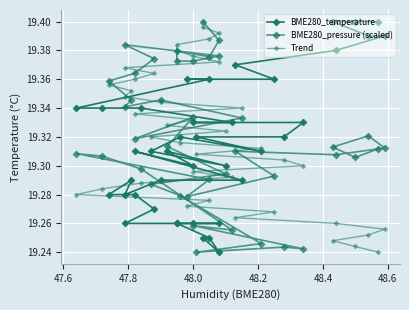

What is the value of the Trend point at the 21st from the left?

19.3